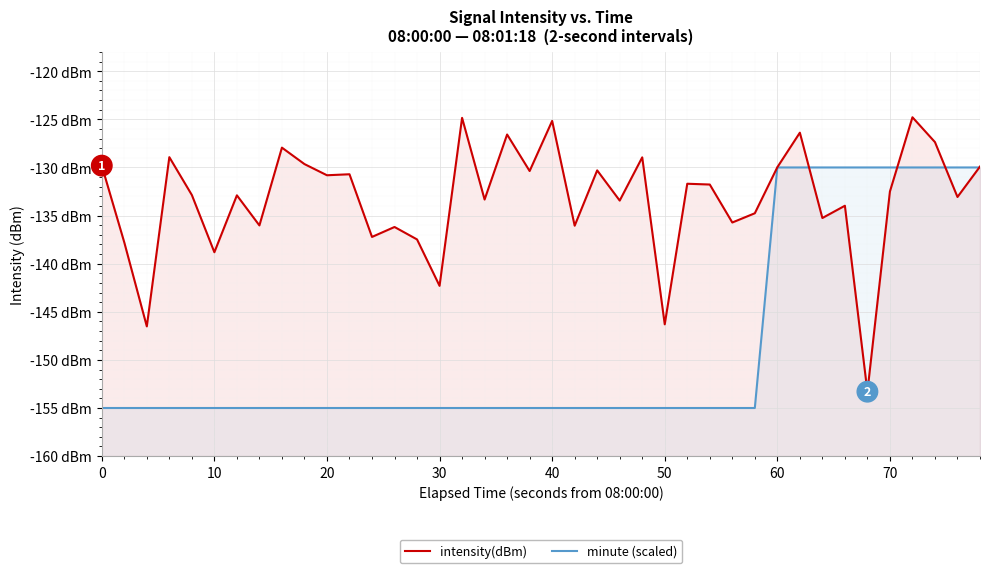

What is the value of the minute (scaled) point at the 2nd from the left?

-155.0